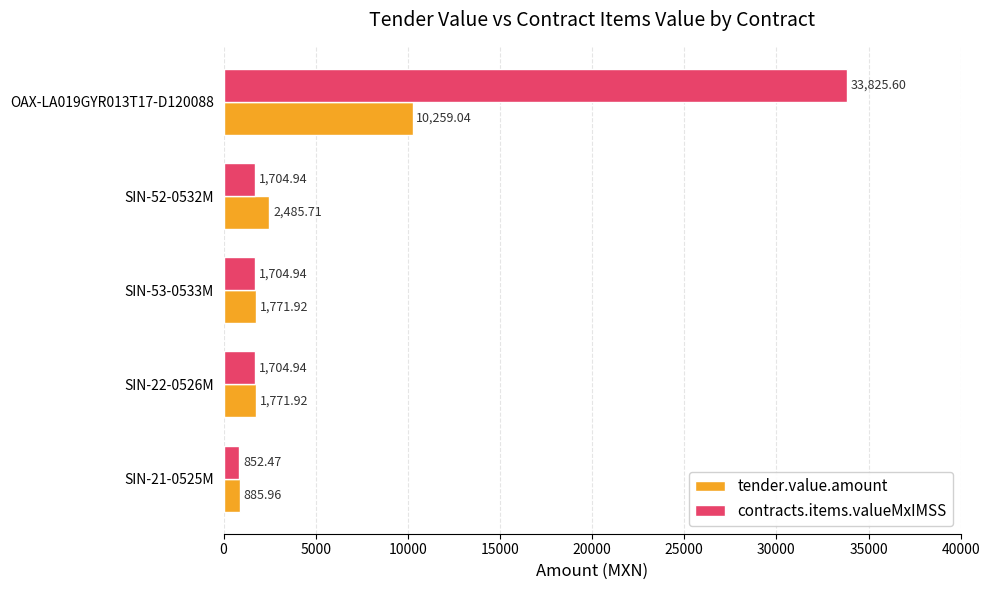

List the series in order of their peak value, highest first.

contracts.items.valueMxIMSS, tender.value.amount